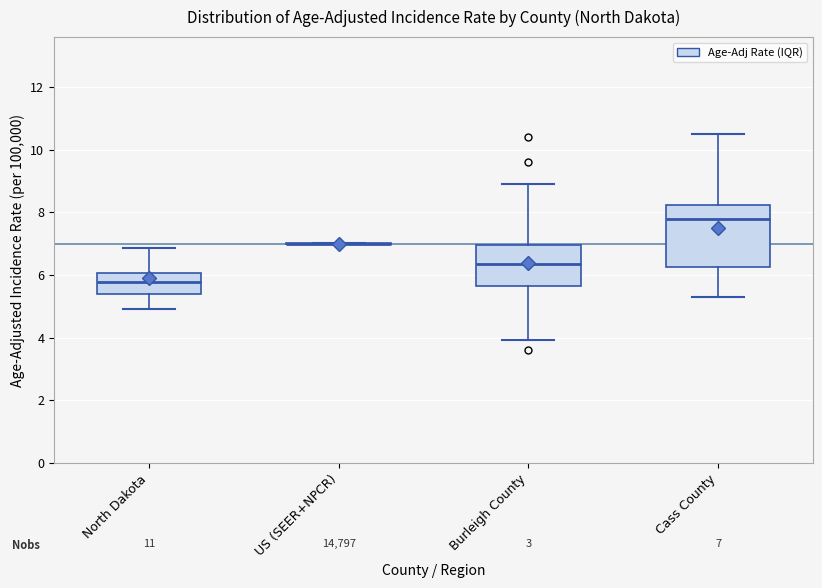

Comparing the boxes themselves (not the whiskers), which one is the tallest?

Cass County